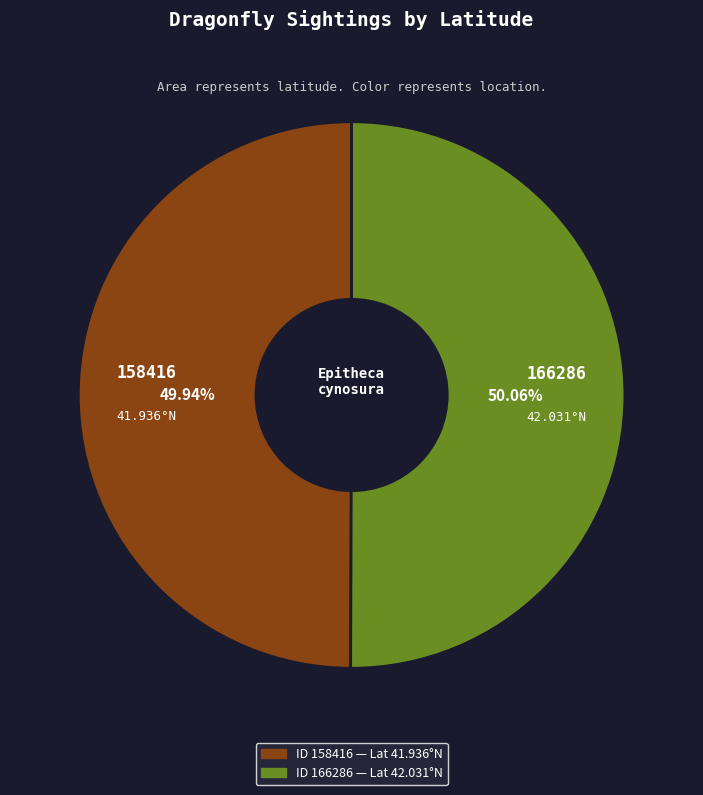

Is there a majority slice in this chart?

Yes